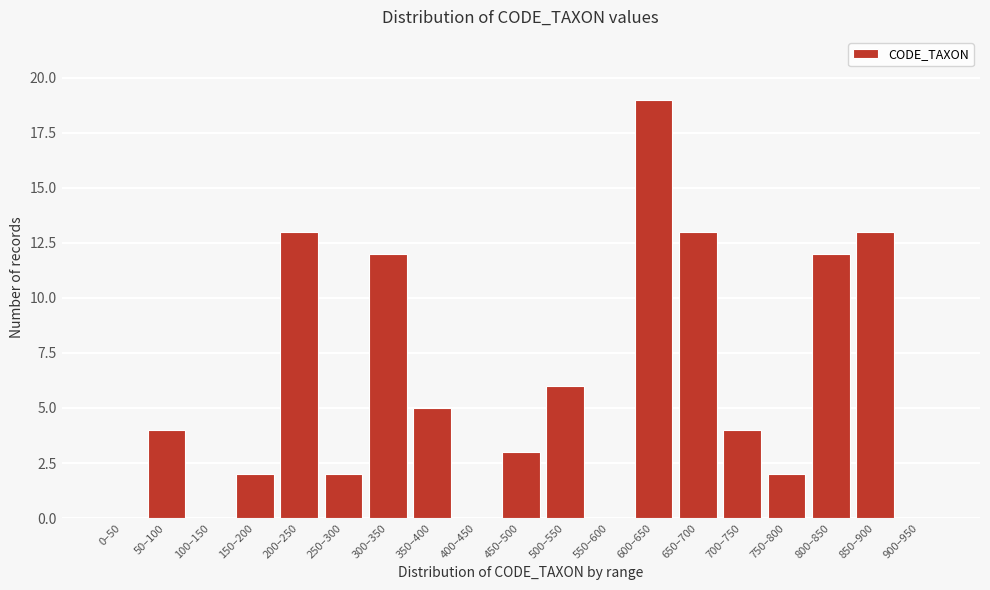

Reading right to left, extract all data points from this chart.

900–950=0	850–900=13	800–850=12	750–800=2	700–750=4	650–700=13	600–650=19	550–600=0	500–550=6	450–500=3	400–450=0	350–400=5	300–350=12	250–300=2	200–250=13	150–200=2	100–150=0	50–100=4	0–50=0